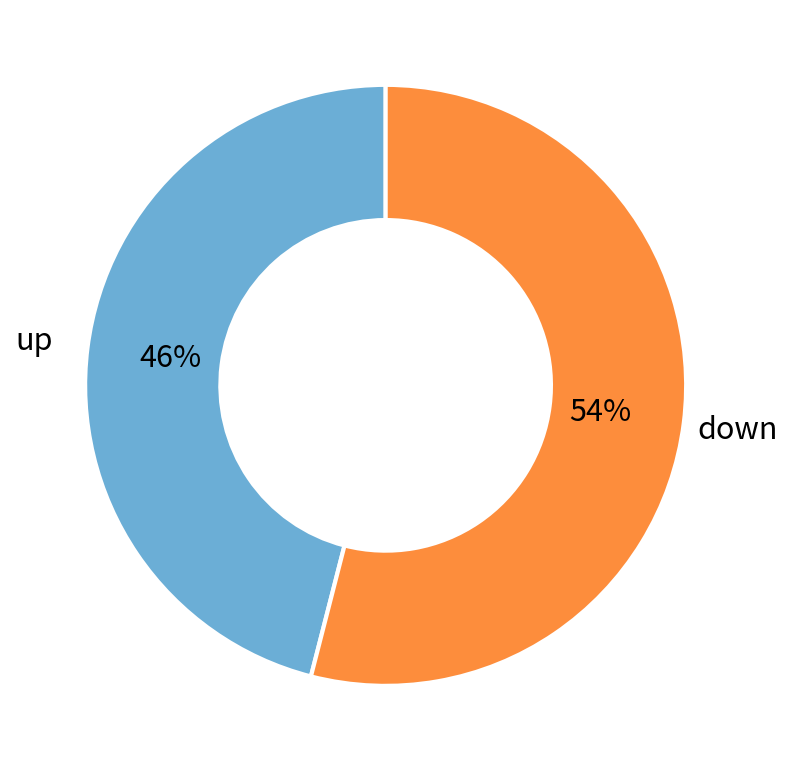

Is there any slice that represents more than half of the pie?

Yes